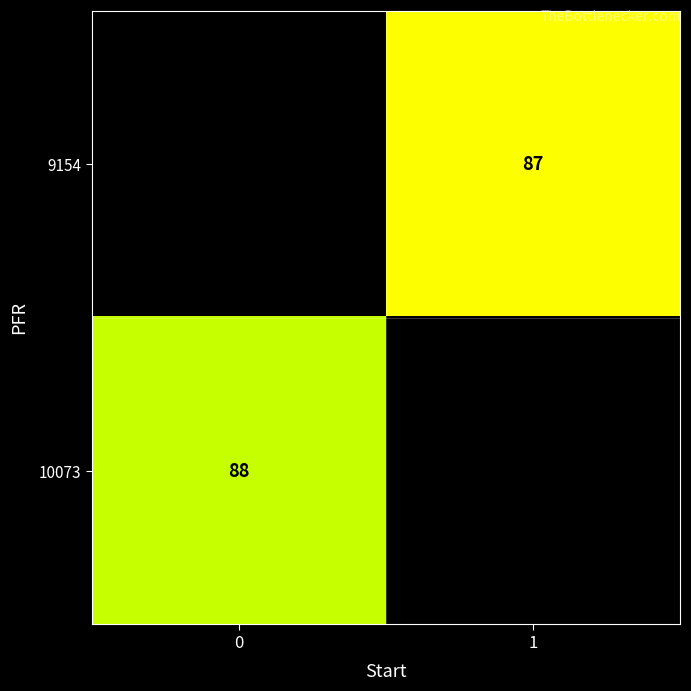

Is it true that row_0 equals 150.8 at 1?

False